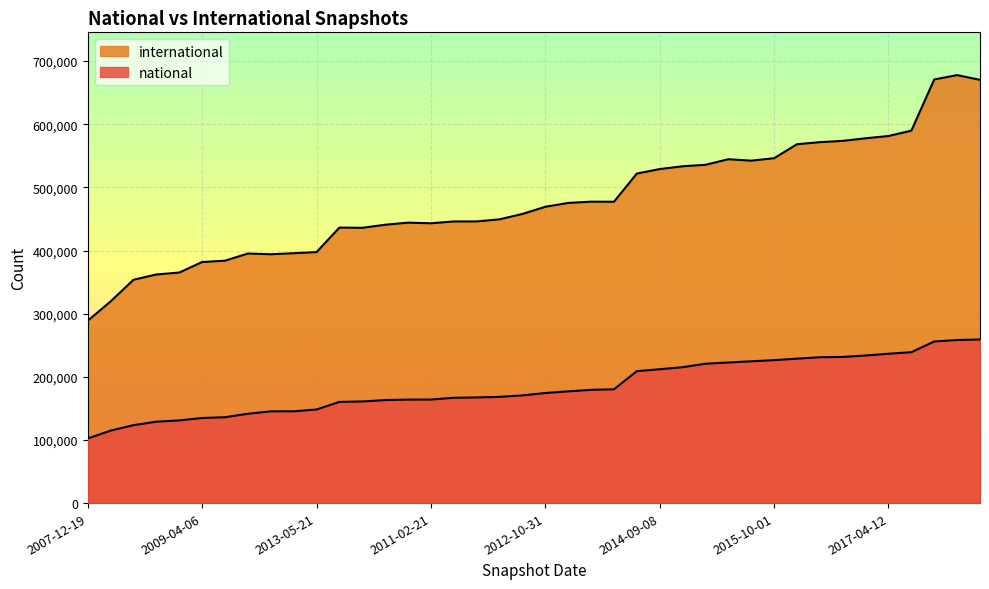

What is the smallest value displayed?

102323